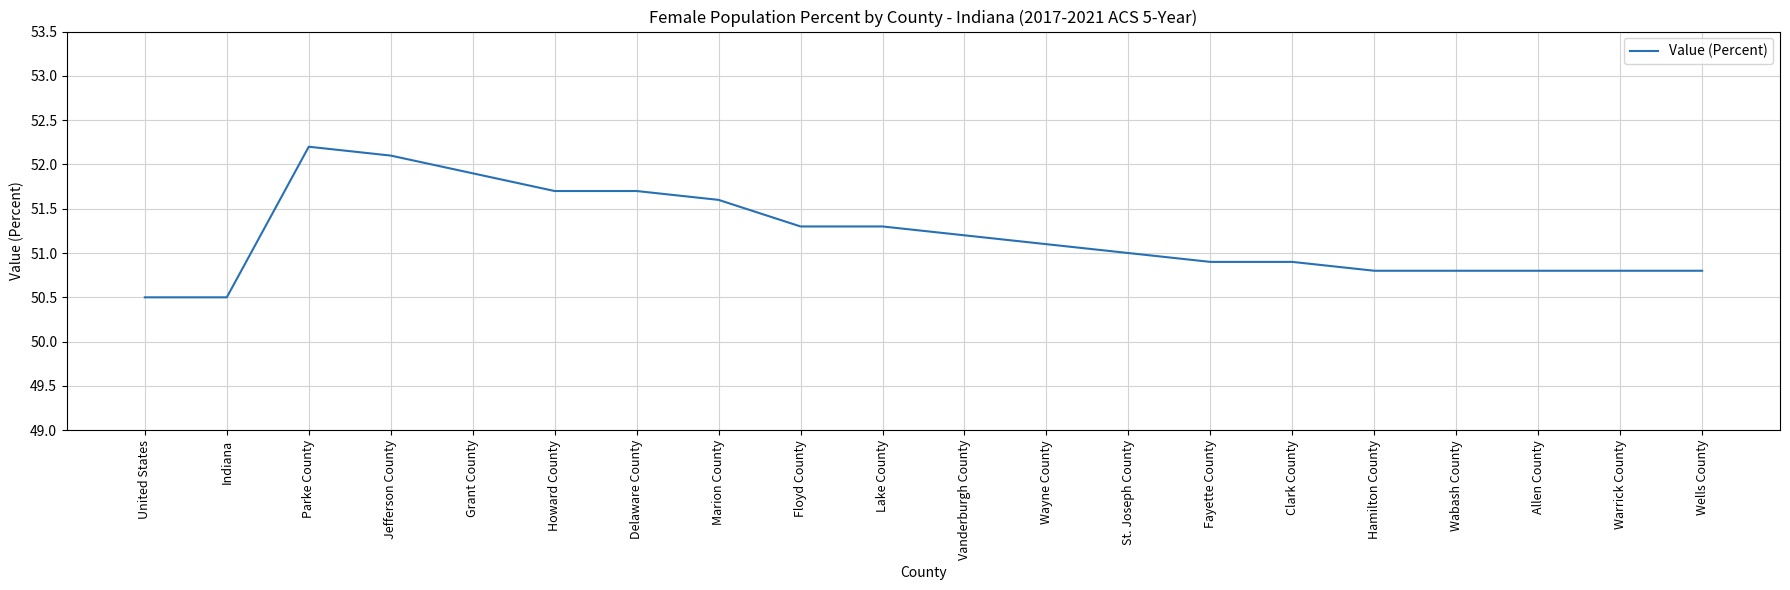

True or false: the data shows 50.8 at Wabash County.

True